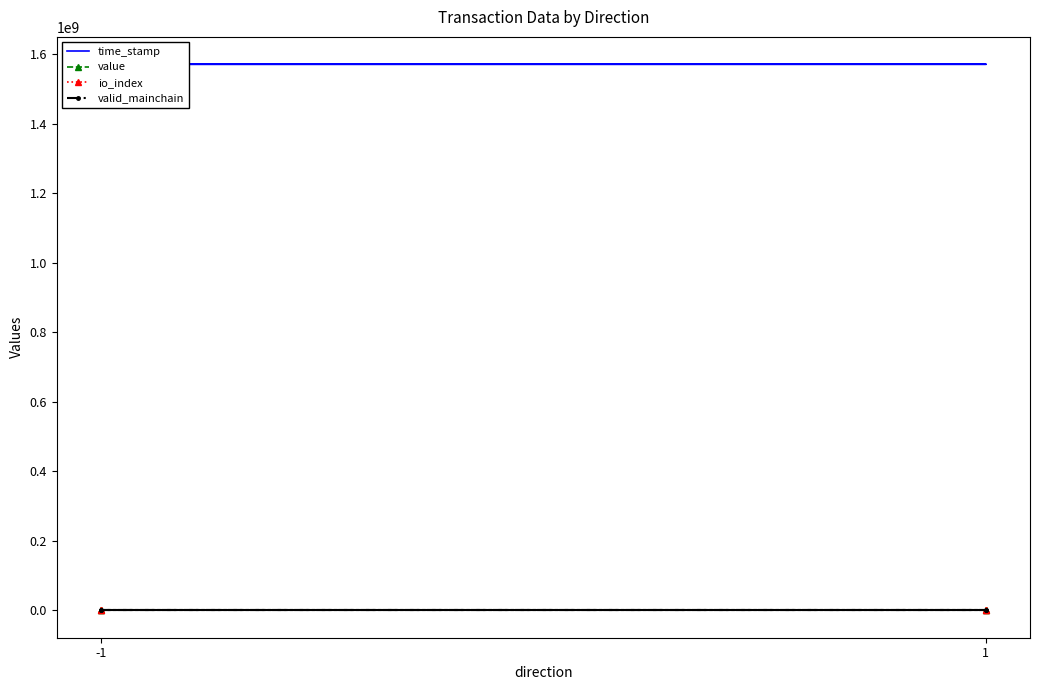

How many lines are shown in the chart?

4